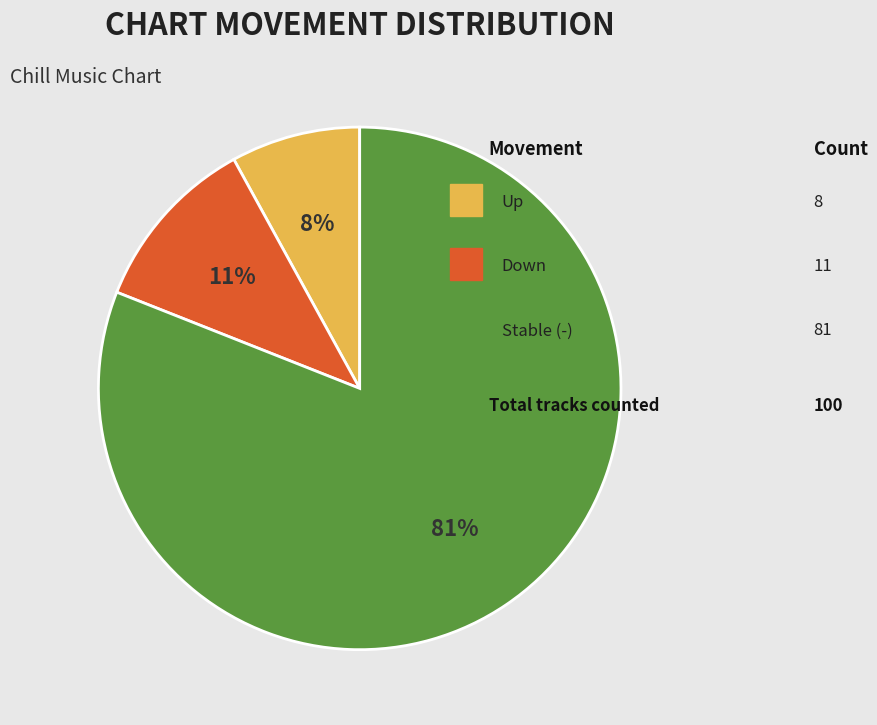

To the nearest percent, what is the average slice percentage?

33%